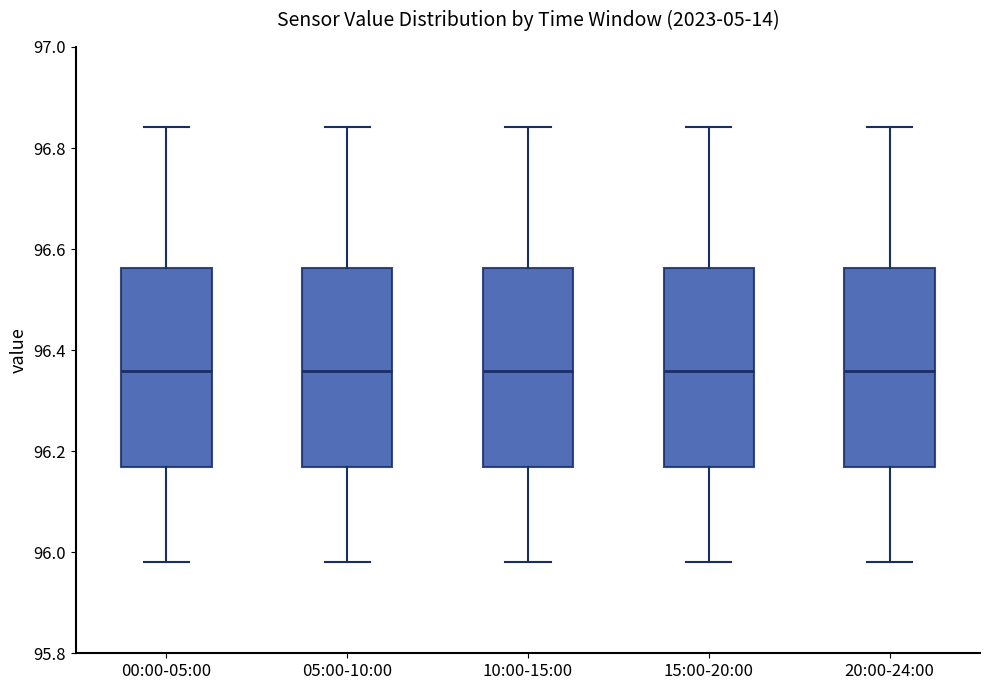

Reading left to right, read every box against the y-axis: the position of its median line, the range the box covers, and the ends of its whiskers. The values are not printed on the chart, so give them approximately, as read against the axis.

00:00-05:00: median 96.36, box 96.16 to 96.56, whiskers 95.98 to 96.84
05:00-10:00: median 96.36, box 96.16 to 96.56, whiskers 95.98 to 96.84
10:00-15:00: median 96.36, box 96.16 to 96.56, whiskers 95.98 to 96.84
15:00-20:00: median 96.36, box 96.16 to 96.56, whiskers 95.98 to 96.84
20:00-24:00: median 96.36, box 96.16 to 96.56, whiskers 95.98 to 96.84